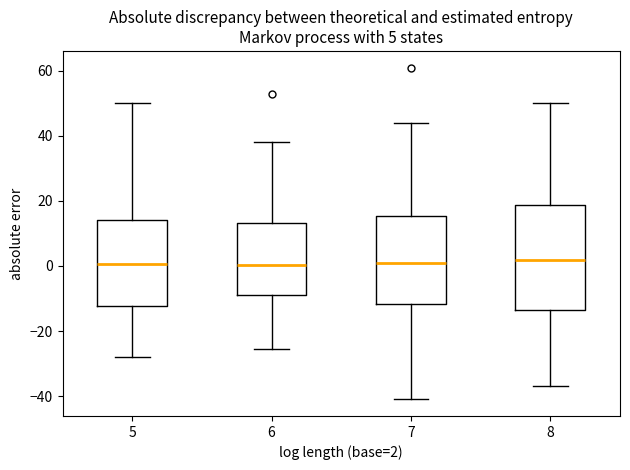

Comparing the boxes themselves (not the whiskers), which one is the tallest?

8